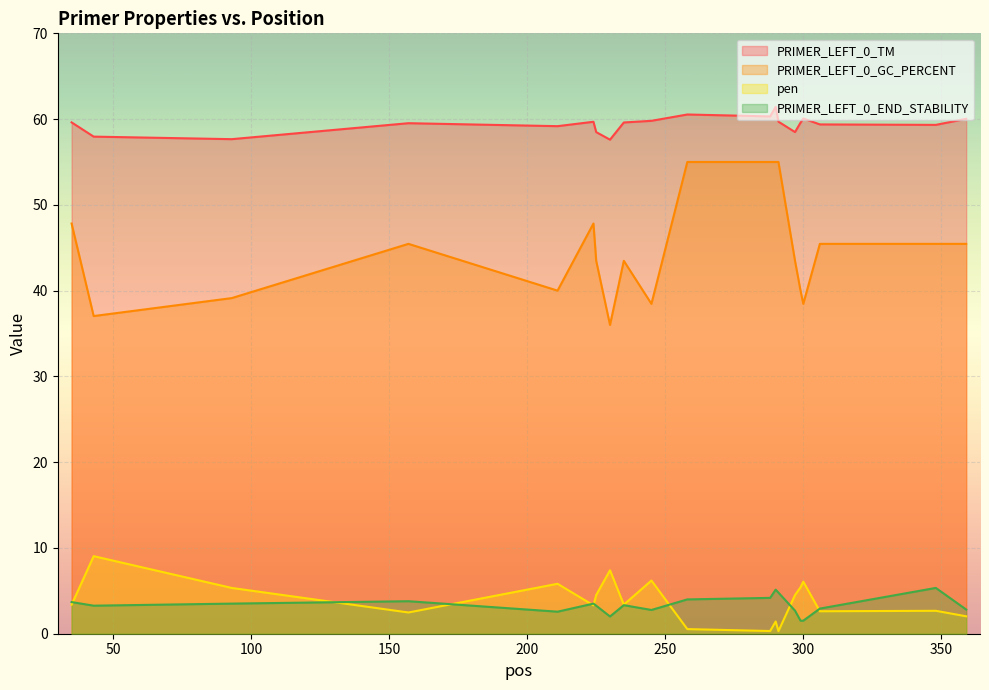

Which series changed the most between 235 and 348?

PRIMER_LEFT_0_END_STABILITY